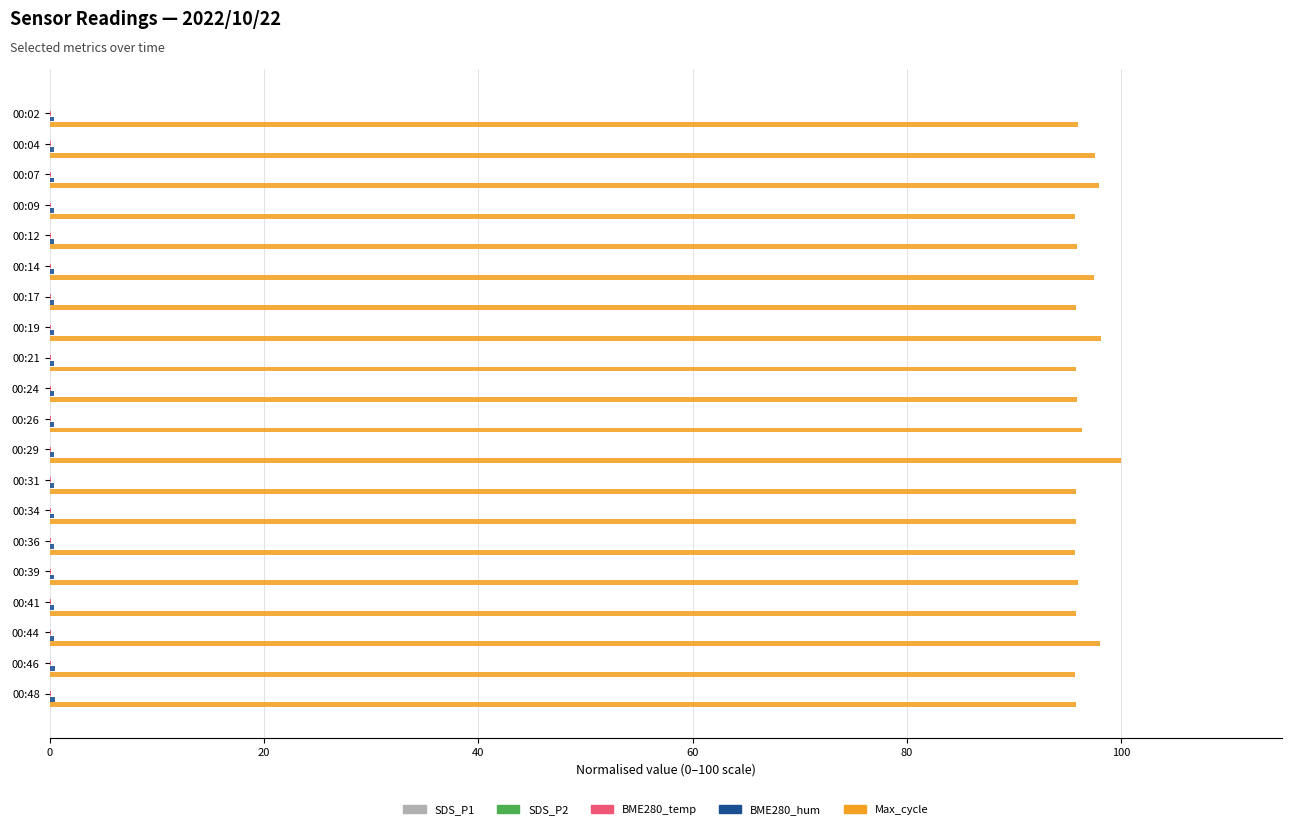

What is the maximum value for Max_cycle?

100.0